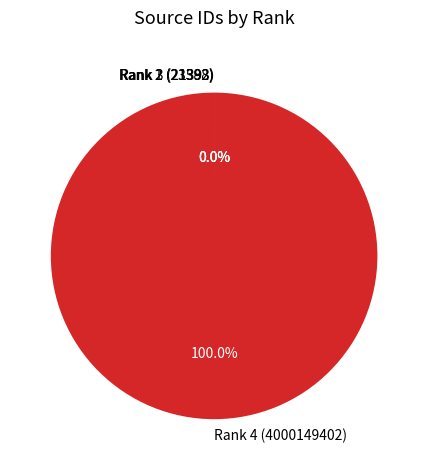

To the nearest percent, what percentage of the pie is Rank 4 (4000149402)?

100%